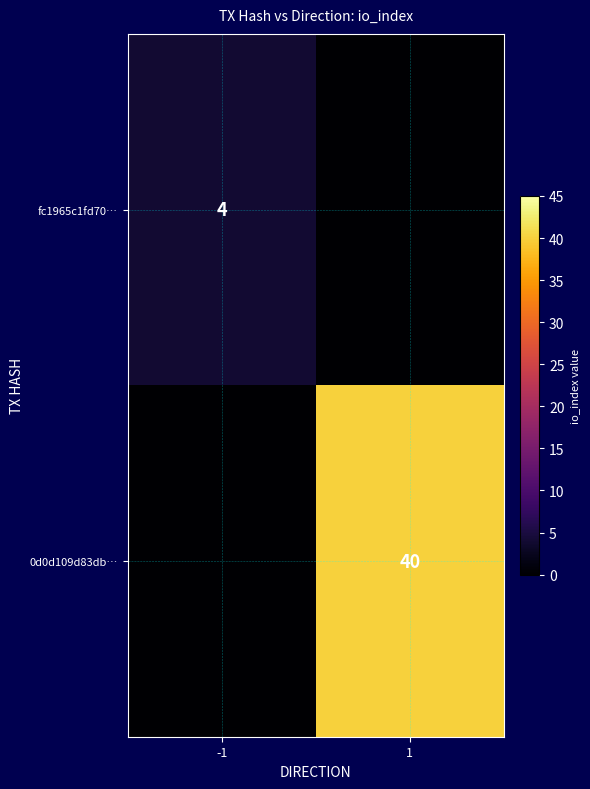

True or false: 0d0d109d83db… has a value of 23 at 1.

False